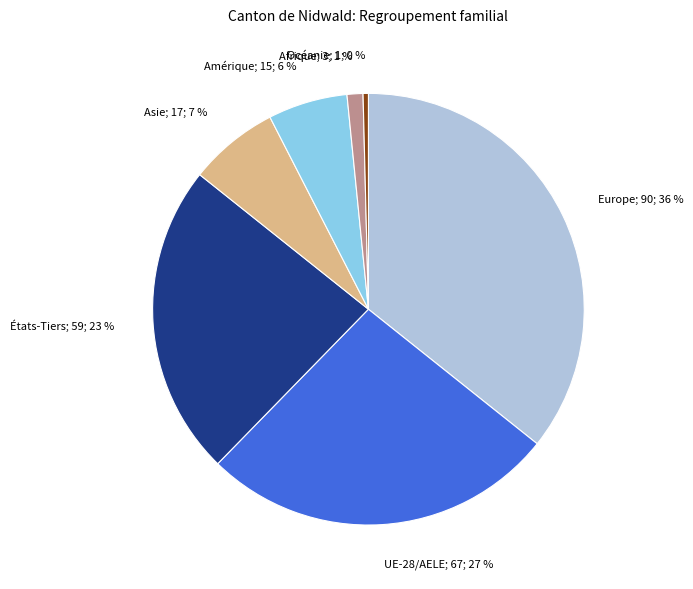

Is there a majority slice in this chart?

No